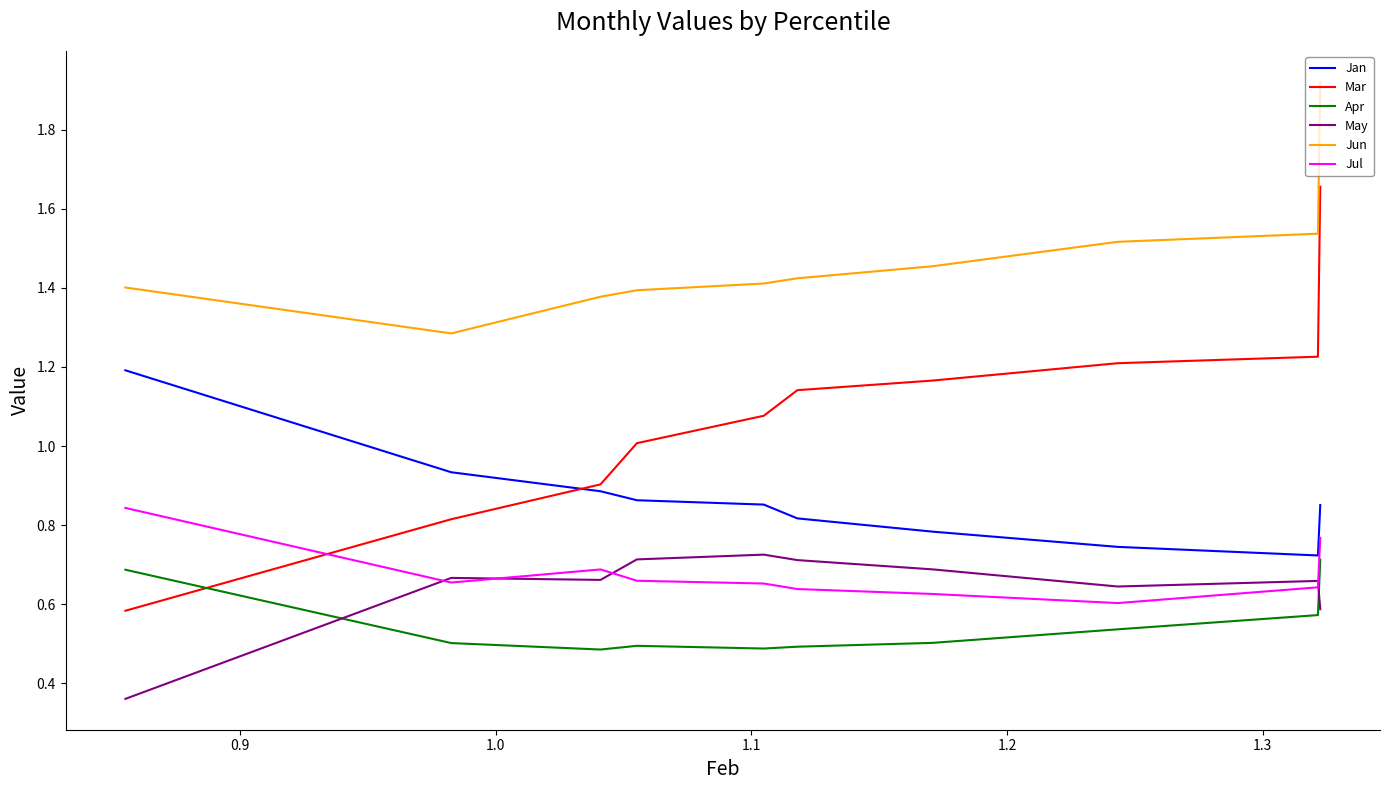

True or false: Jun and Jul intersect in this chart.

False